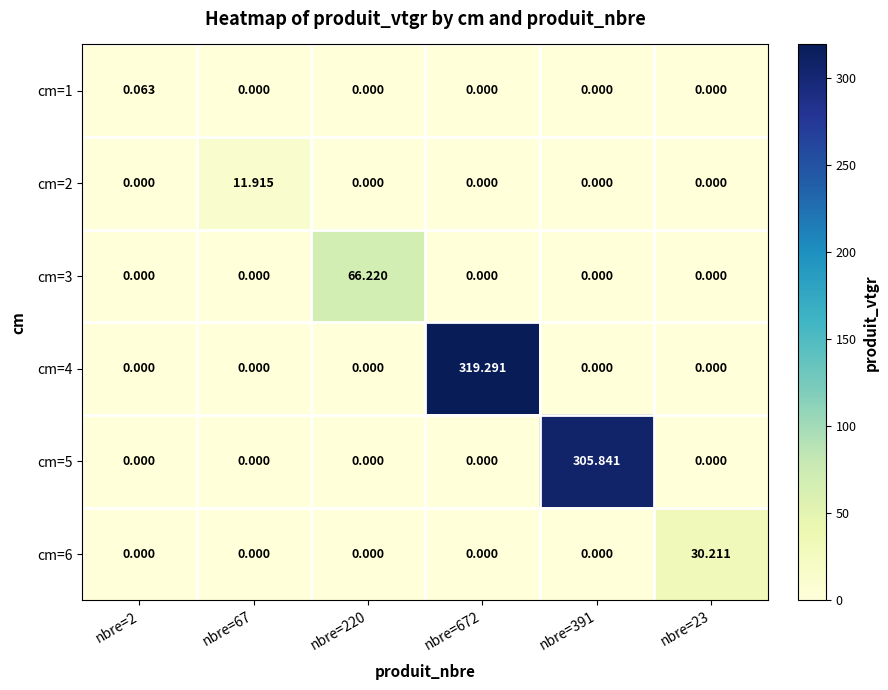

Count the number of categories in the chart.

6